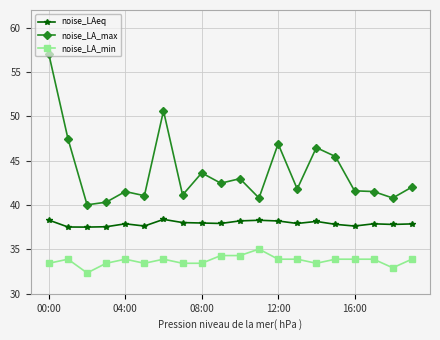

True or false: noise_LA_max and noise_LAeq intersect in this chart.

False